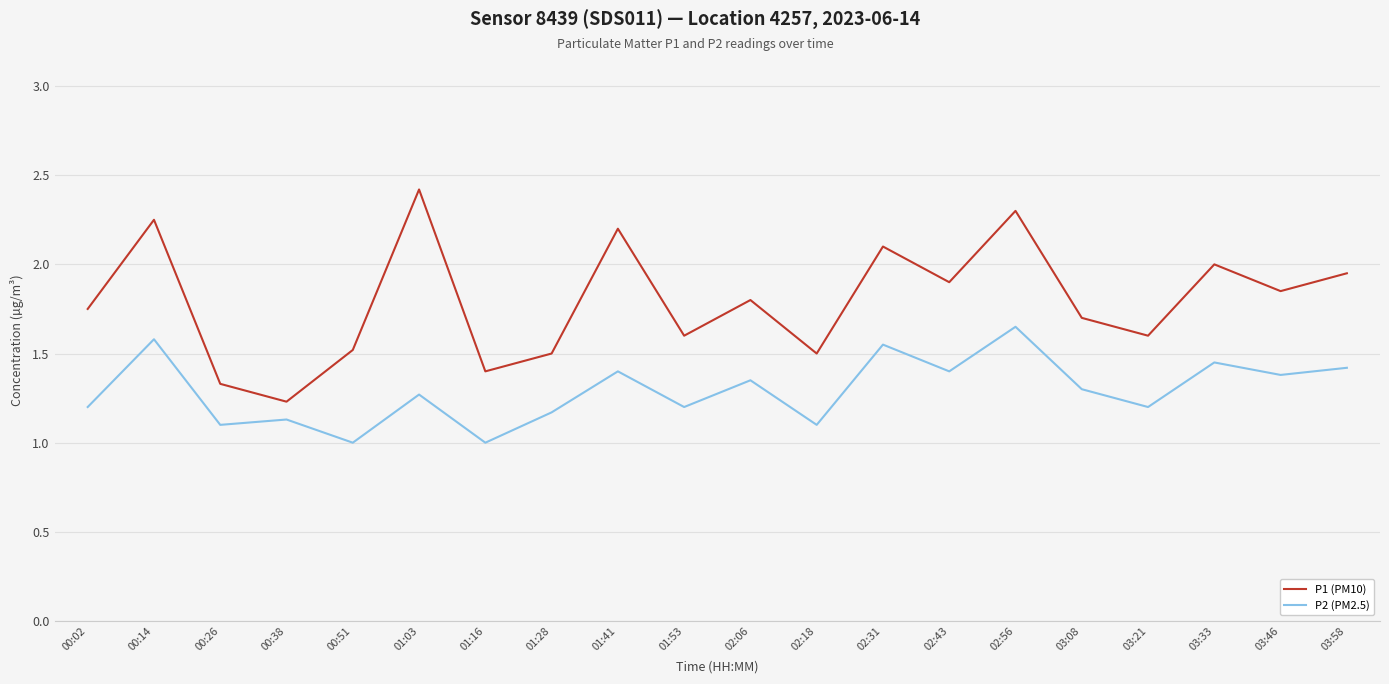

Which series changed the most between 00:51 and 02:56?

P1 (PM10)